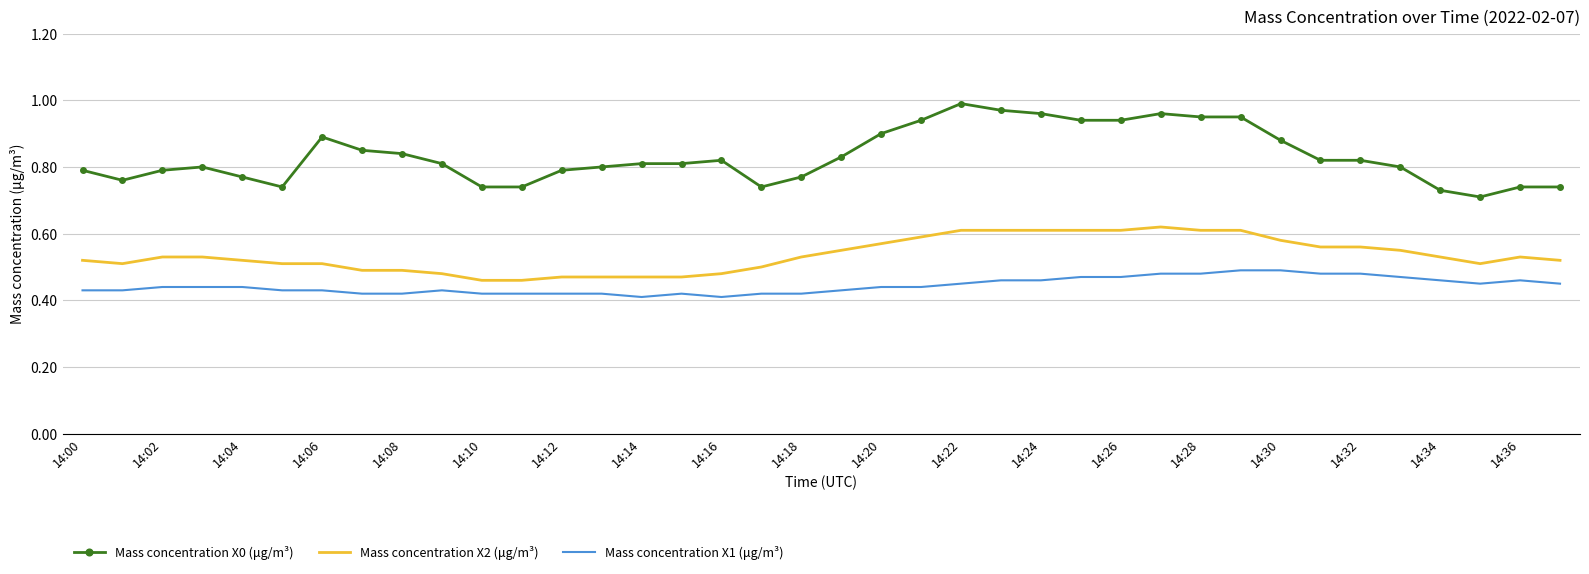

Which series has the widest spread of values?

Mass concentration X0 (μg/m³)